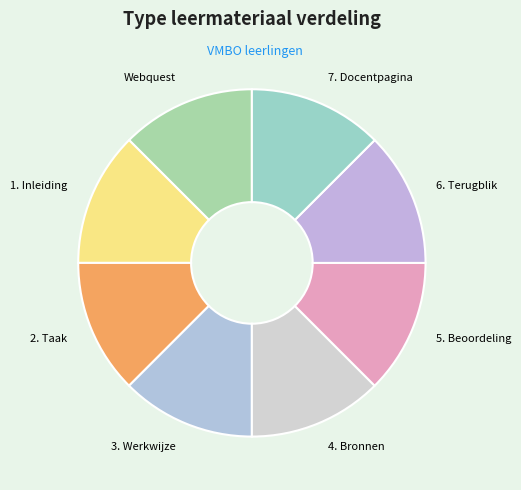

True or false: 2. Taak accounts for 12% of the total.

True